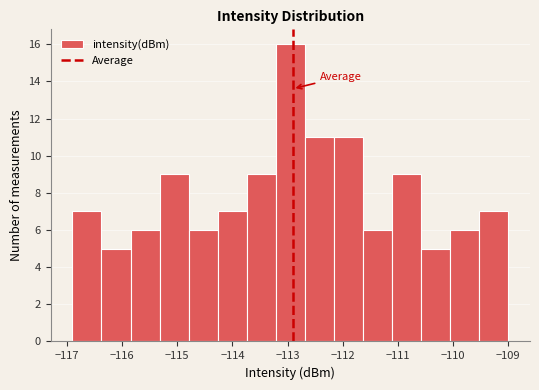

What is the height of the bar covering -111.6 to -111.1 on the x-axis? Neither the bar edges nor the heights are printed on the chart, so give them approximately, as read against the axes.

6